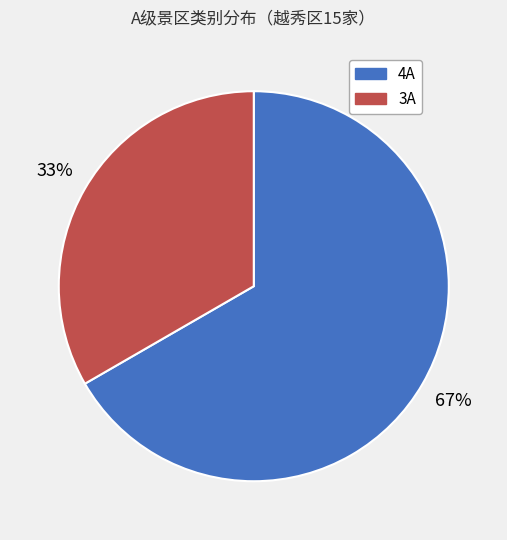

How many slices are in this pie chart?

2